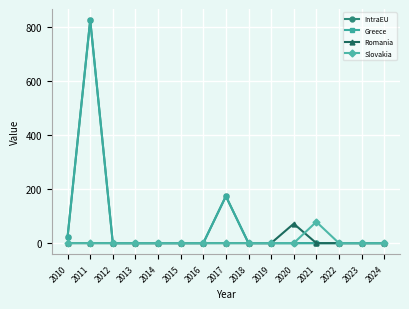

How many categories are shown in the chart?

15